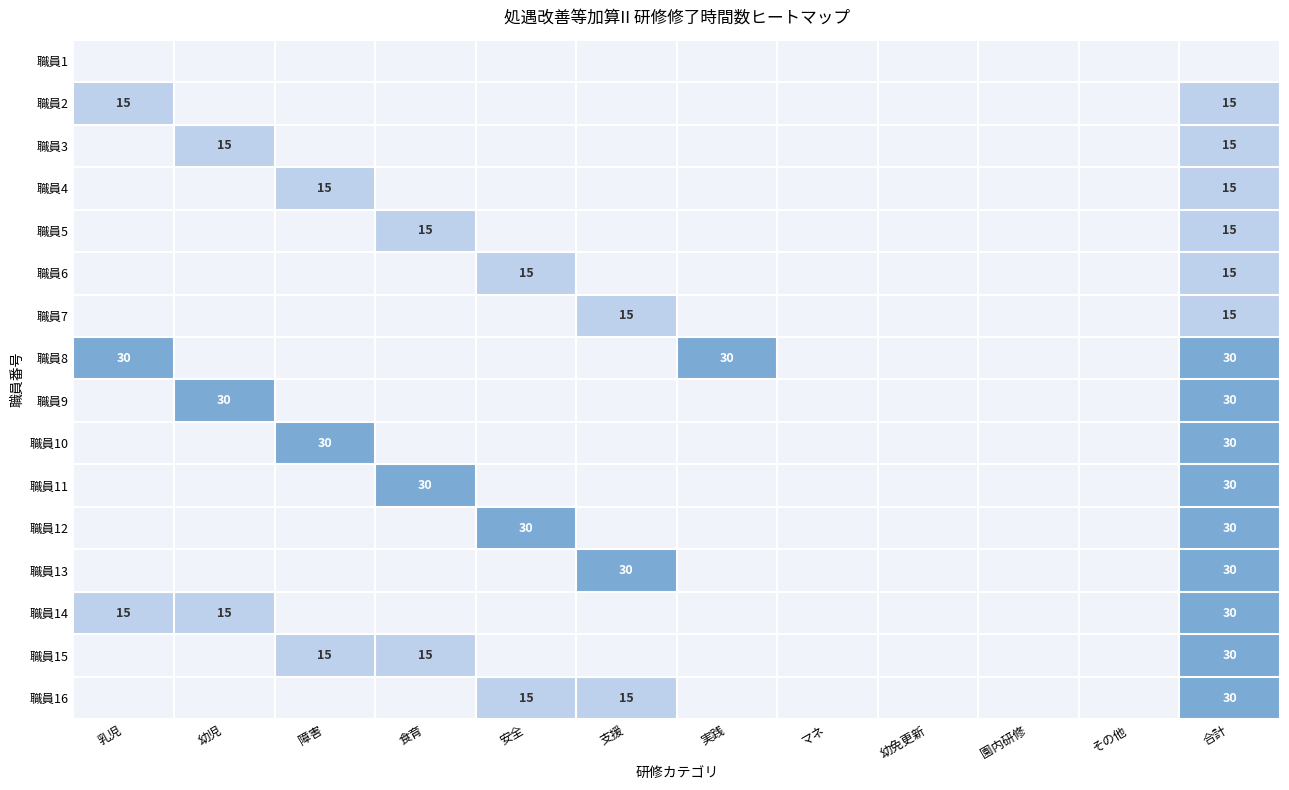

True or false: 職員9 has a value of 10 at 幼児.

False